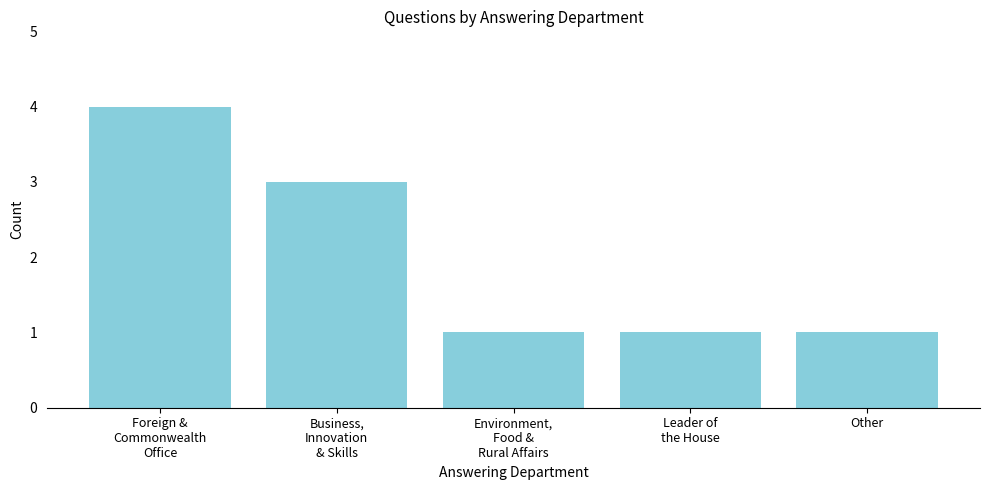

Reading right to left, list all the values displayed in this chart.

1	1	1	3	4